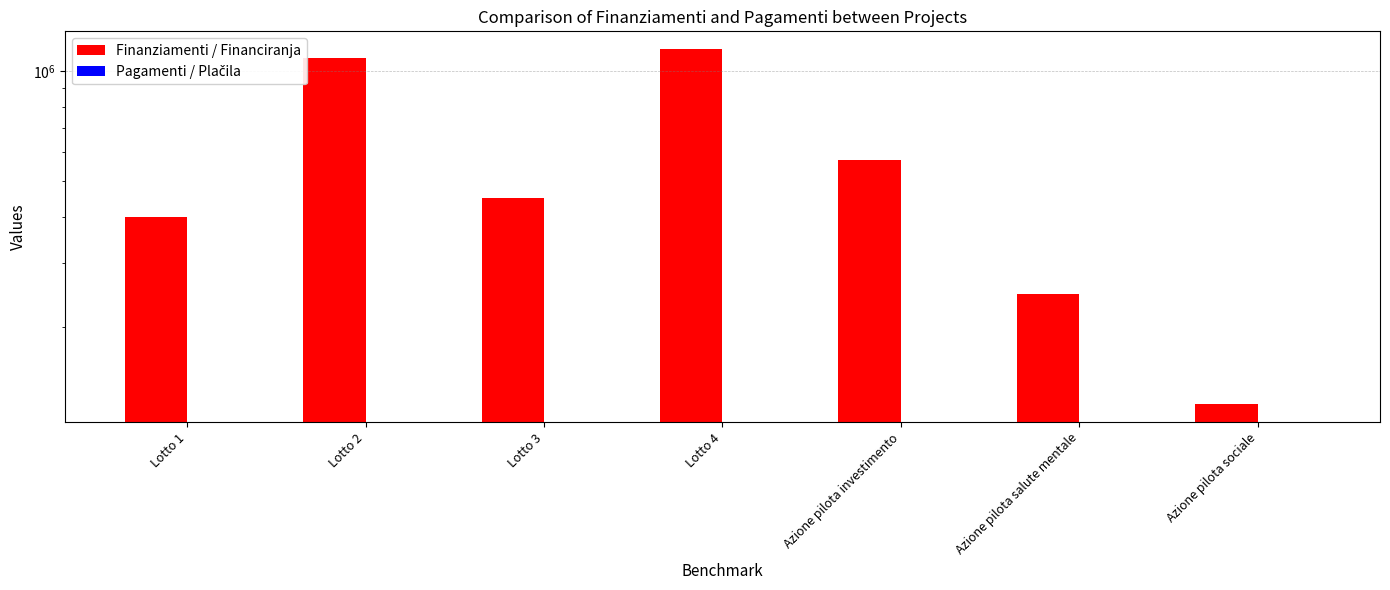

At which category is the sum across all series the highest?

Lotto 4